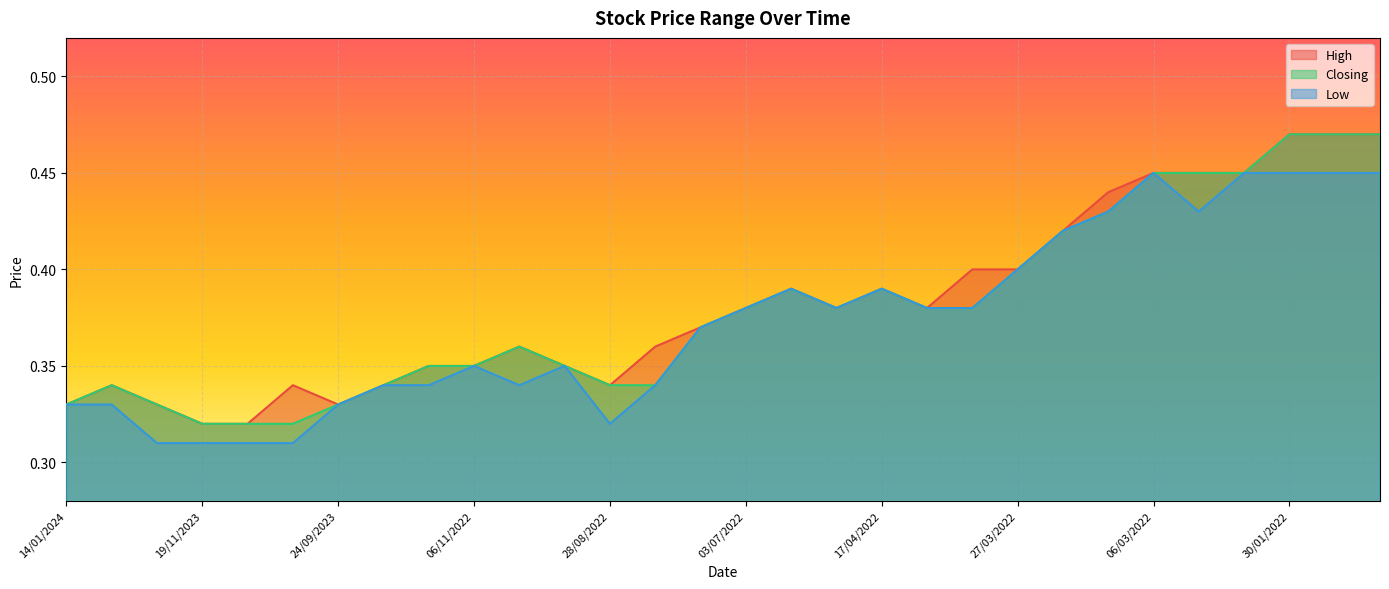

What is the sum of all Closing values?

11.4